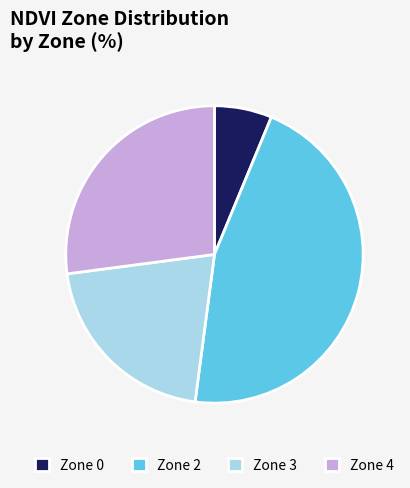

Is it true that Zone 2 is 46% of the pie?

True